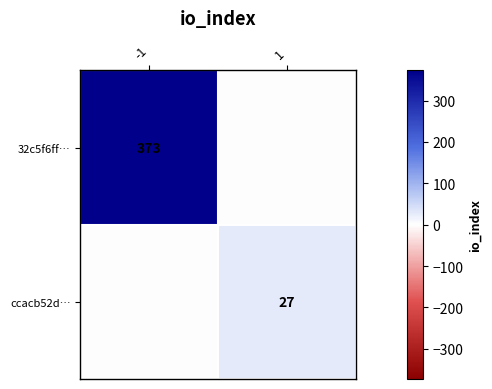

True or false: ccacb52d… has a value of 47 at 1.

False